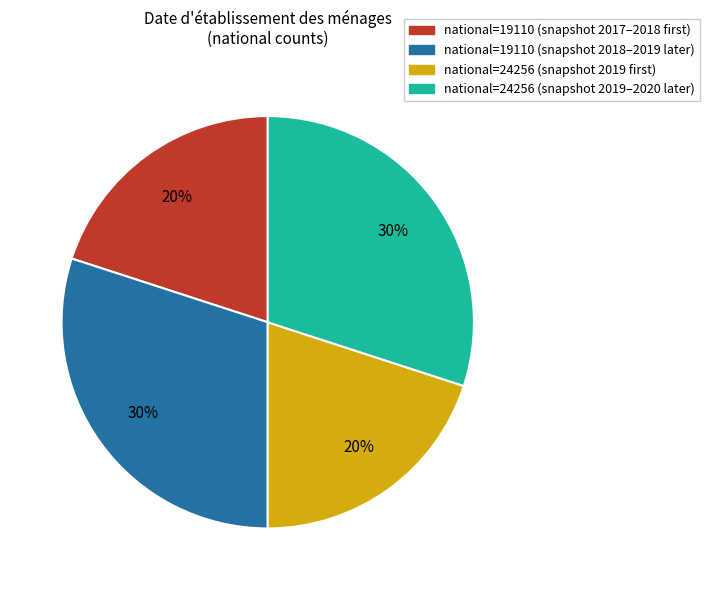

To the nearest percent, what is the difference between the largest and smallest slice percentages?

10%